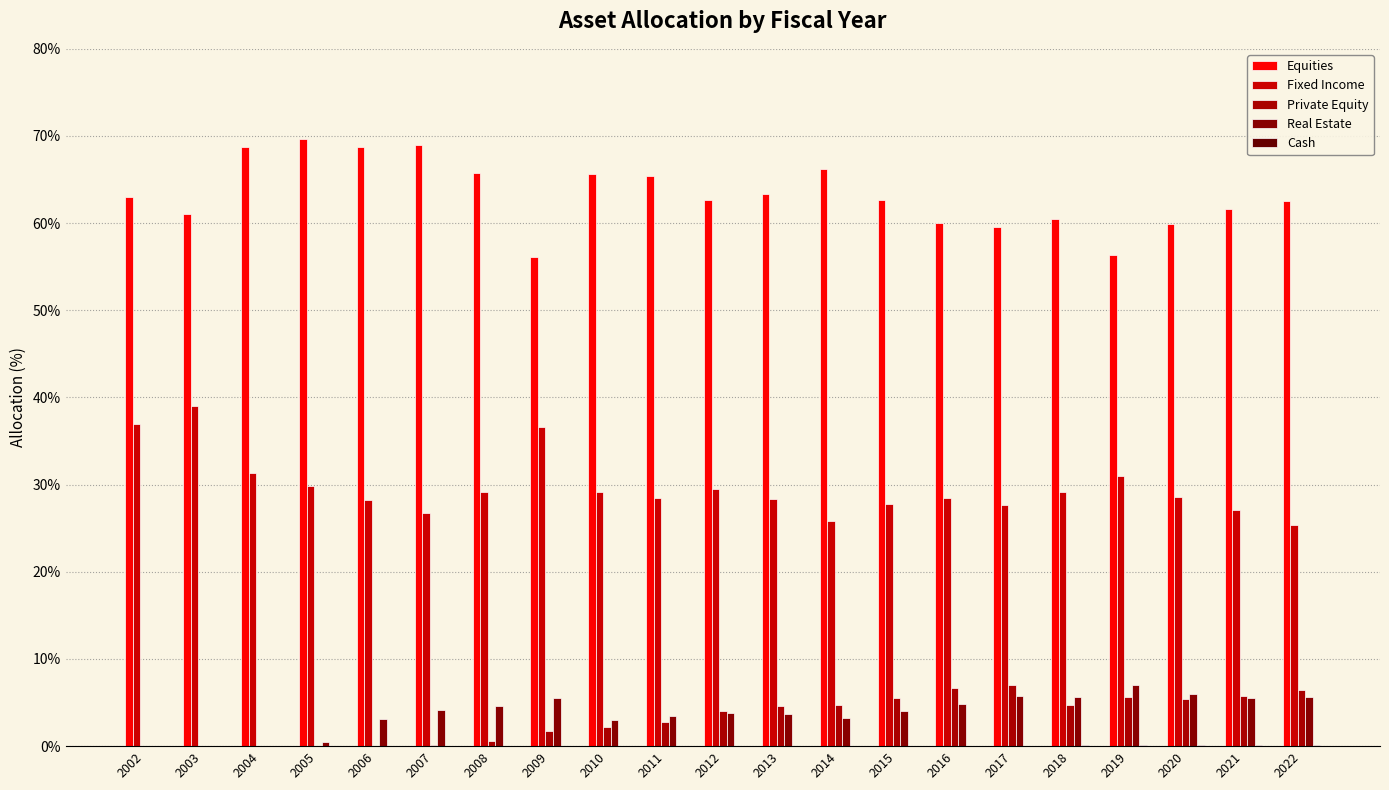

True or false: Equities has a value of 106.6 at 2007.

False